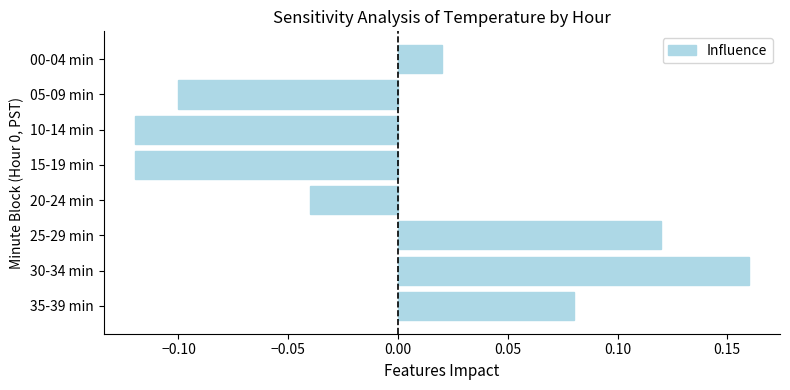

Which category has the highest value across all series?

30-34 min